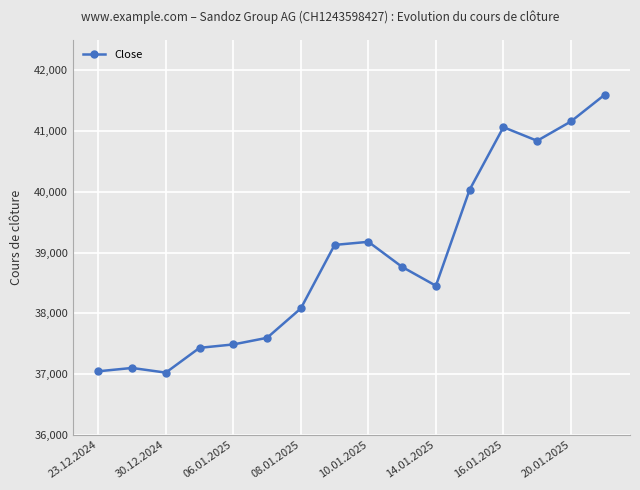

What is the average value?

38875